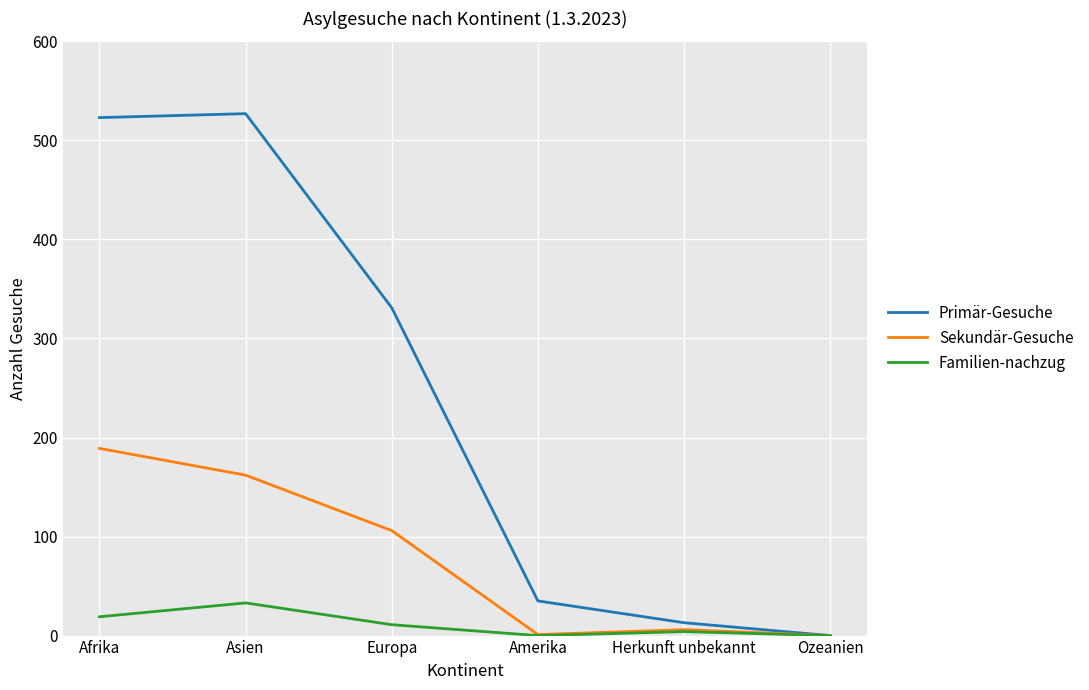

Is it true that Sekundär-Gesuche equals 92 at Ozeanien?

False